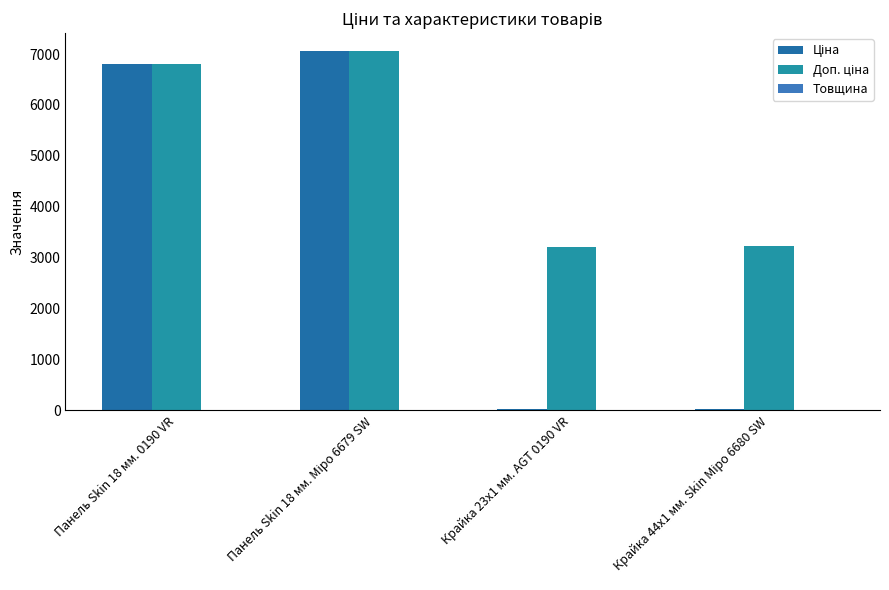

Reading left to right, transcribe all the data shown in this chart.

Ціна: 6809.2	7057.5	32.0	32.2
Доп. ціна: 6809.2	7057.5	3205.0	3221.0
Товщина: 18.0	18.0	2.0	1.0